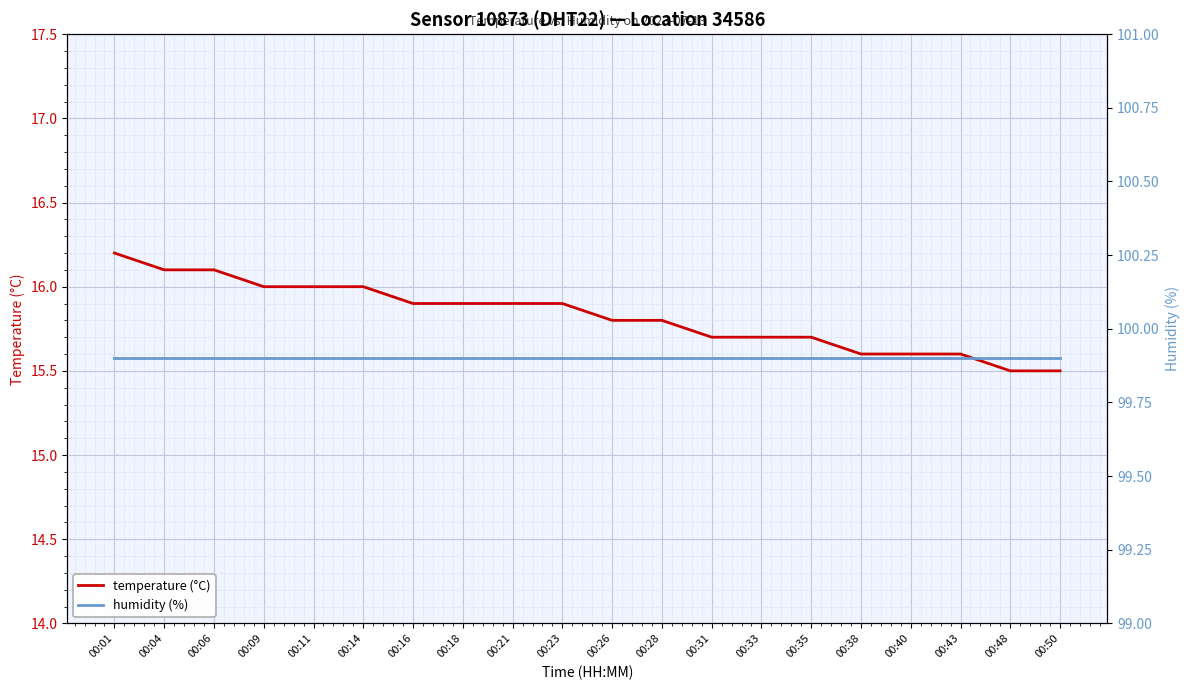

At how many categories does at least one series exceed 37?

20